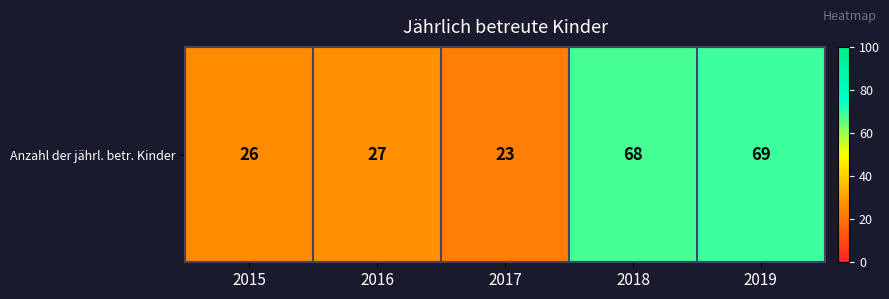

List the labels in order of value, smallest first.

2017, 2015, 2016, 2018, 2019